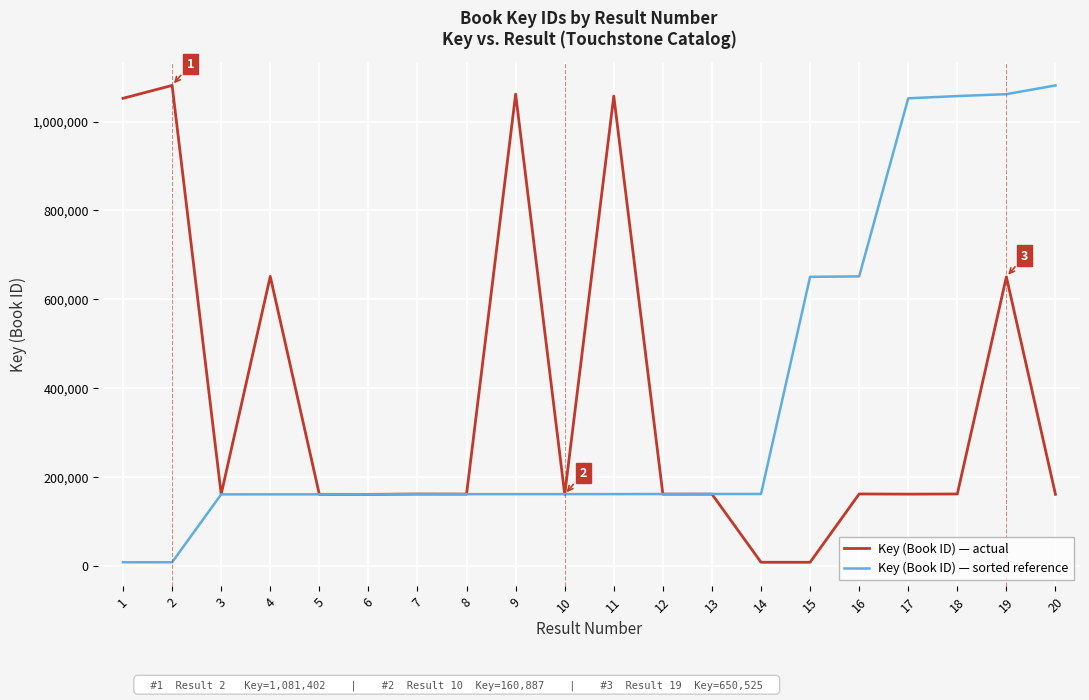

At which label is Key (Book ID) — actual closest to 544680?

19